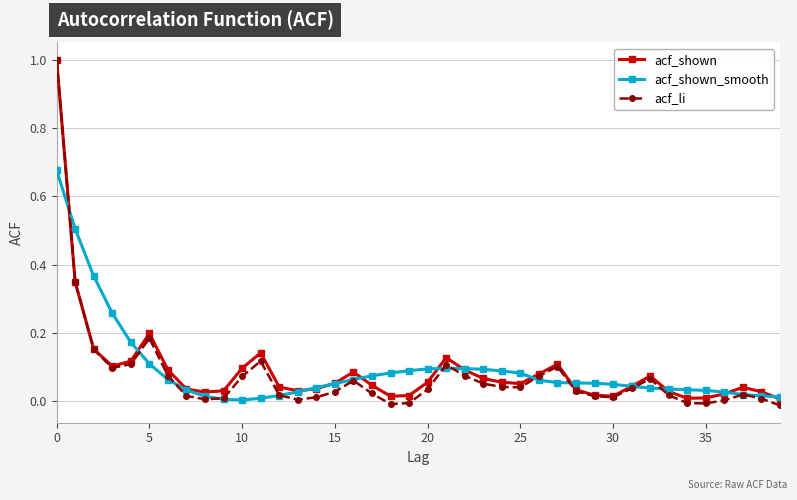

What is the sum of all acf_li values?

3.0